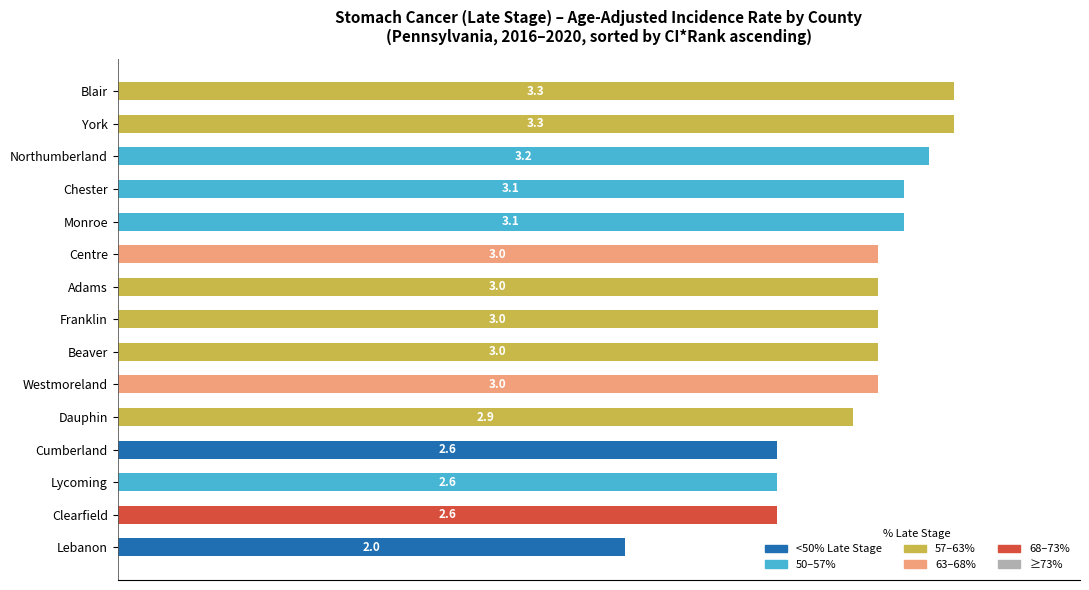

What is the difference between the maximum and second lowest values in the 50–57% series?

3.2